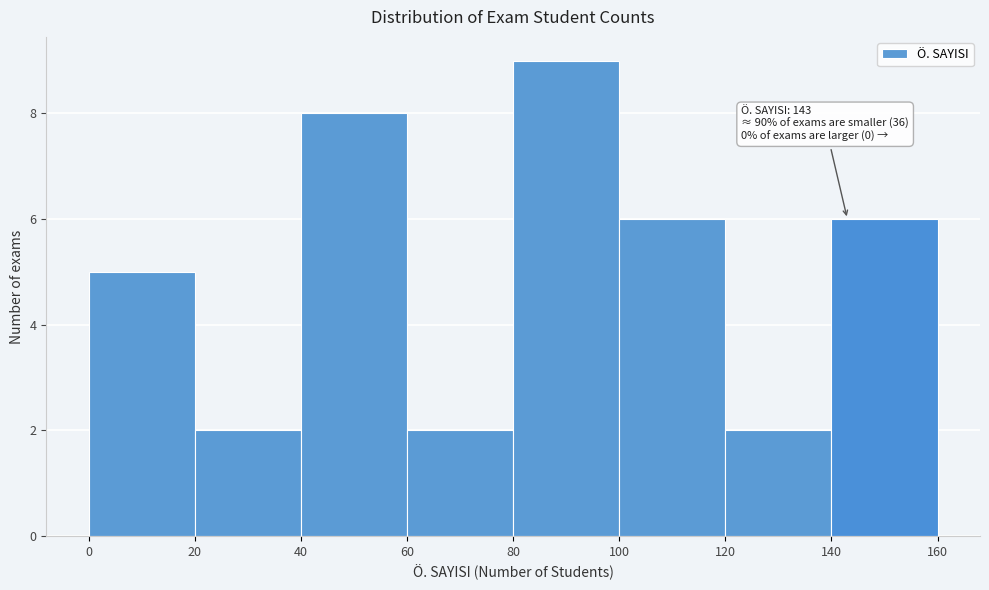

Which range on the x-axis has the tallest bar?

80 to 100